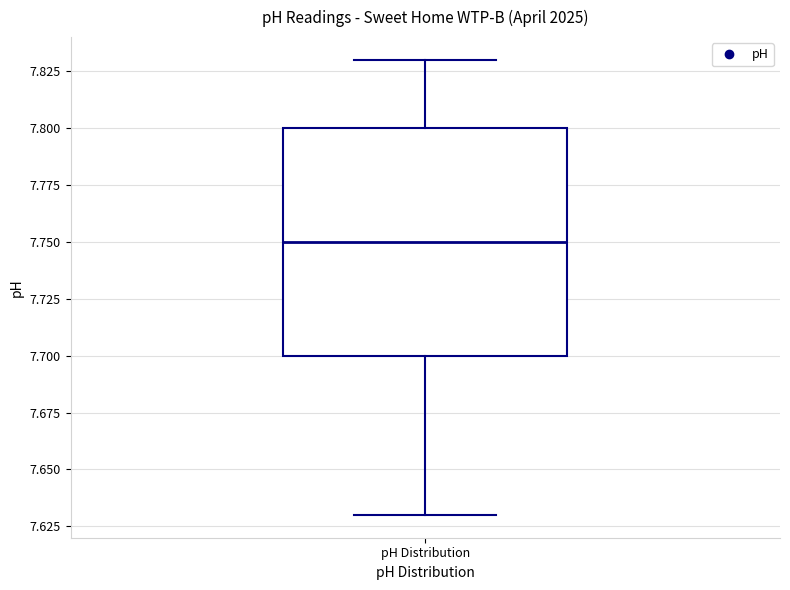

Read this box plot against the y-axis: the position of the median line, the range covered by the box, and the ends of both whiskers. The values are not printed on the chart, so give them approximately, as read against the axis.

median 7.75, box 7.70 to 7.80, whiskers 7.63 to 7.83